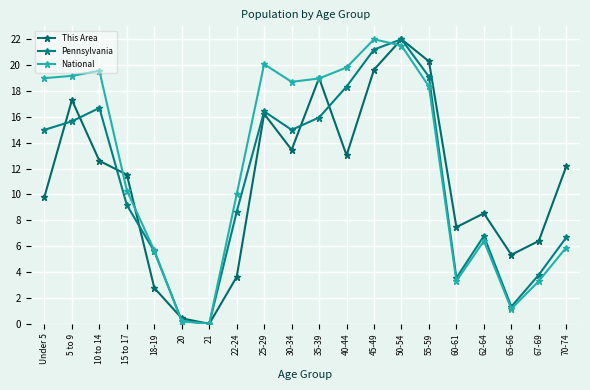

Is the value of This Area at 25-29 greater than the value of Pennsylvania at Under 5?

Yes